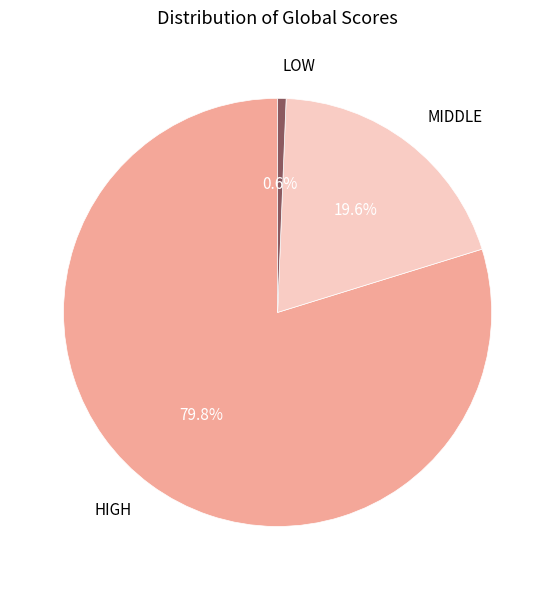

What percentage do HIGH and LOW together represent?

80.4%